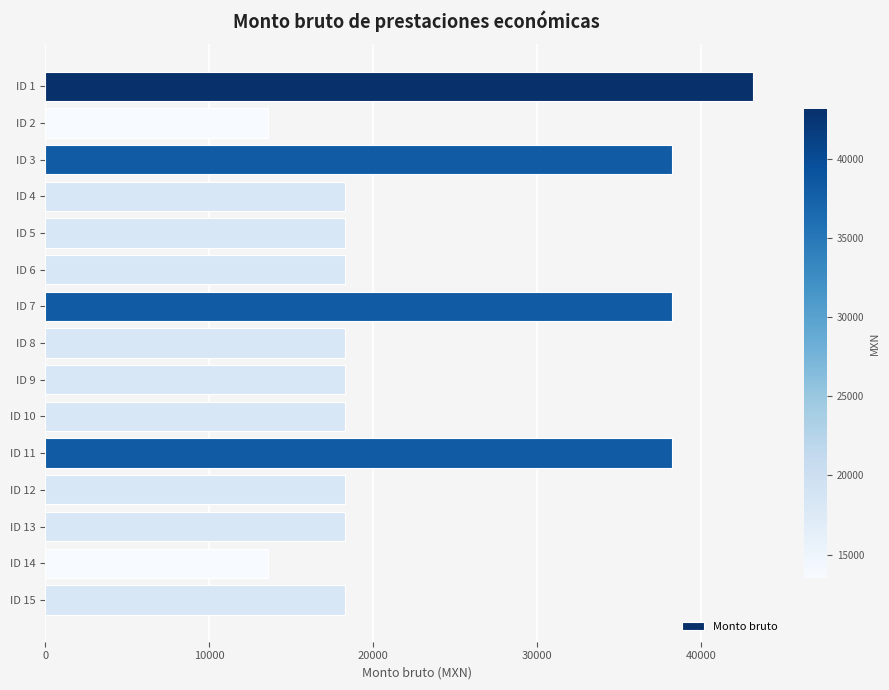

Are the bars grouped side by side (vs. stacked)?

No